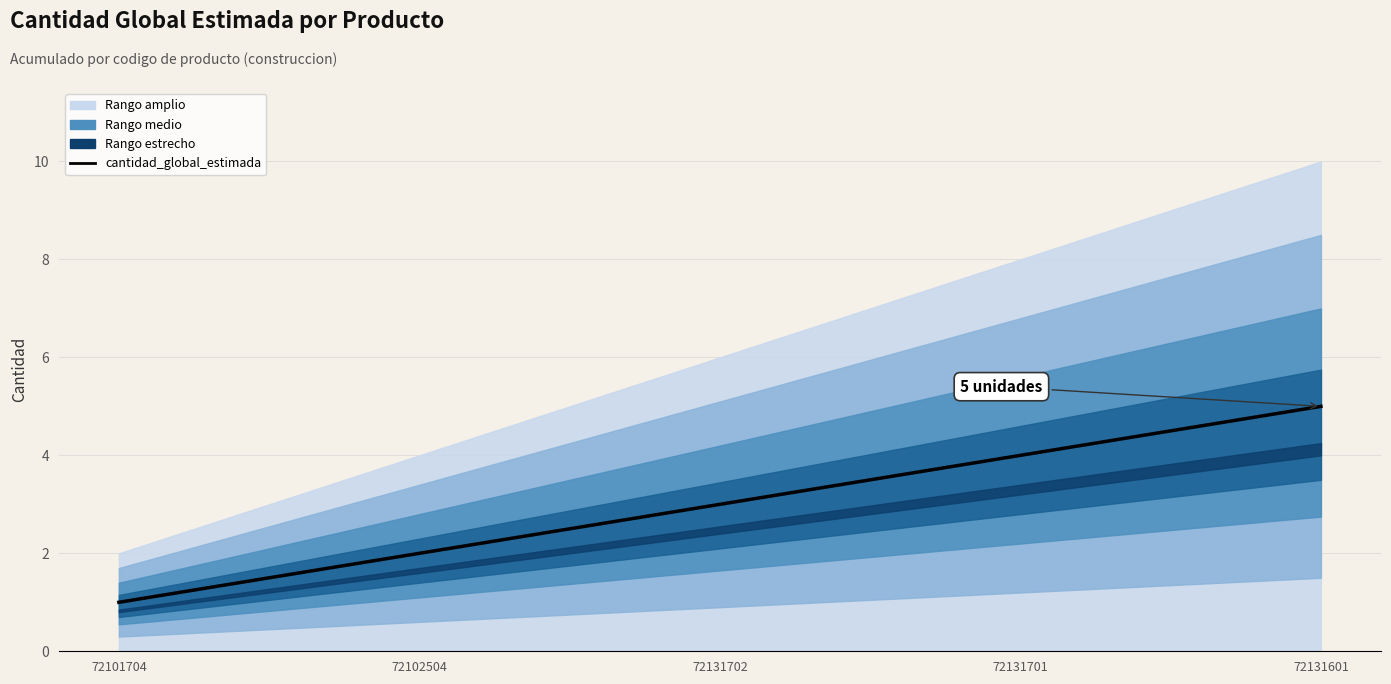

What is the maximum value shown in the chart?

5